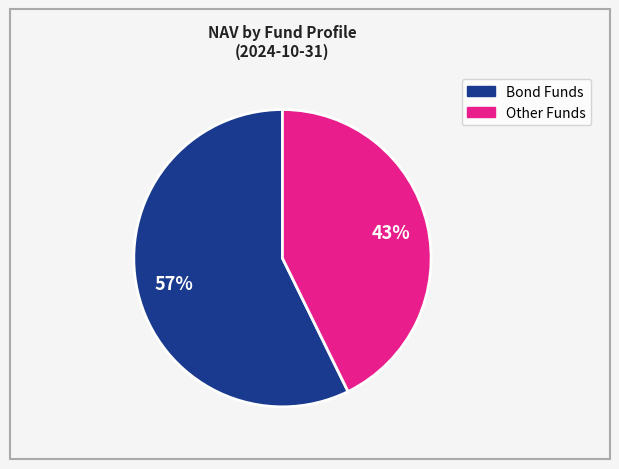

Is there any slice that represents more than half of the pie?

Yes